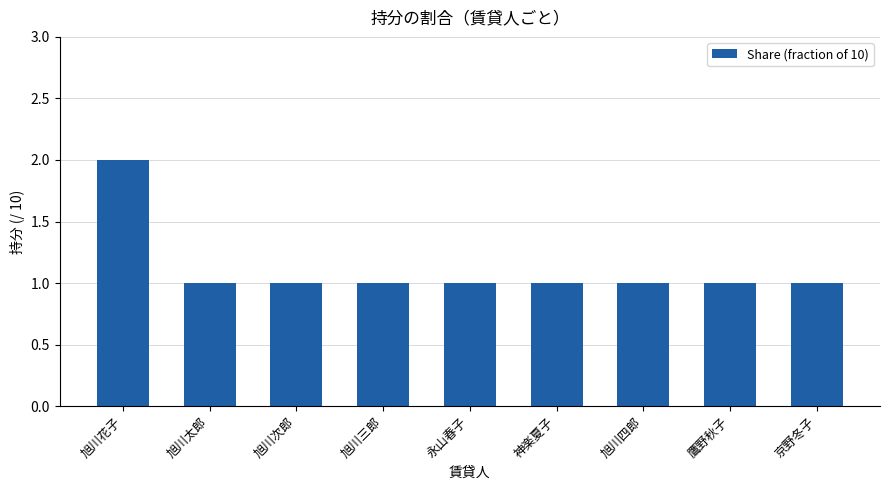

How many data points does each series have?

9